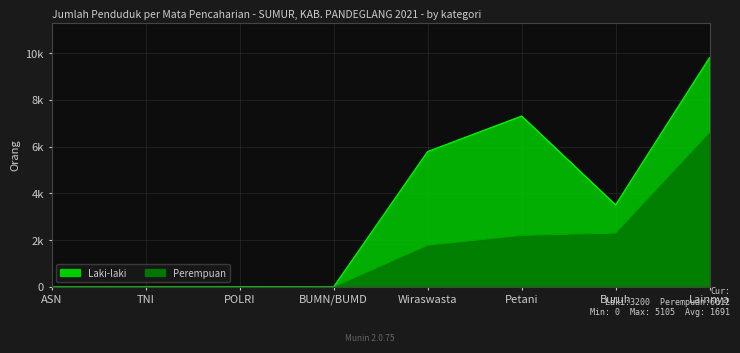

List the labels in order of value, largest first.

Lainnya, Buruh, Petani, Wiraswasta, ASN, TNI, POLRI, BUMN/BUMD